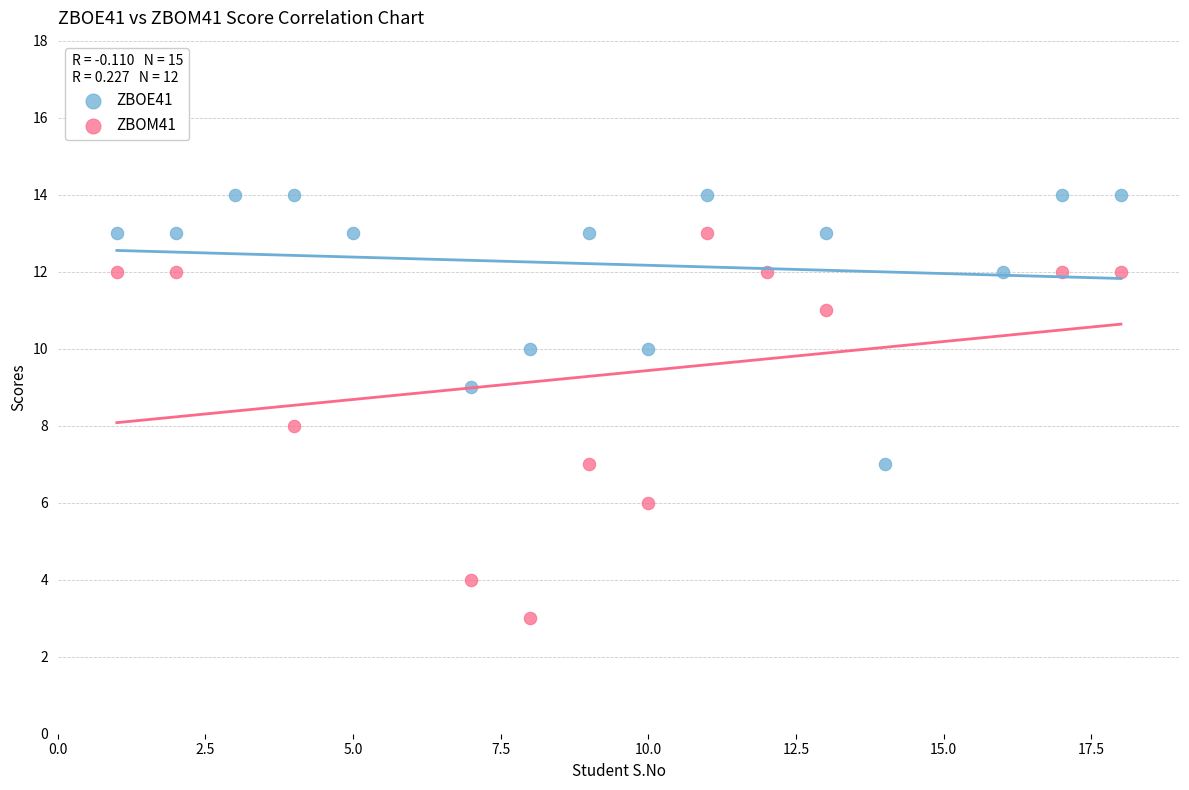

Which series reaches the maximum Y coordinate?

ZBOE41